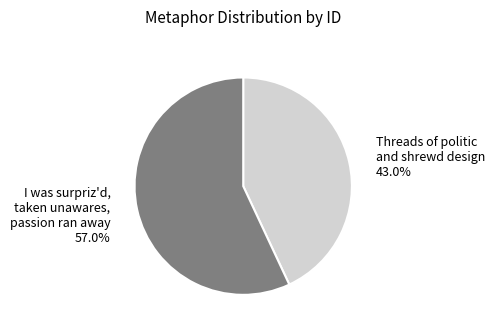

How many segments does this pie chart have?

2